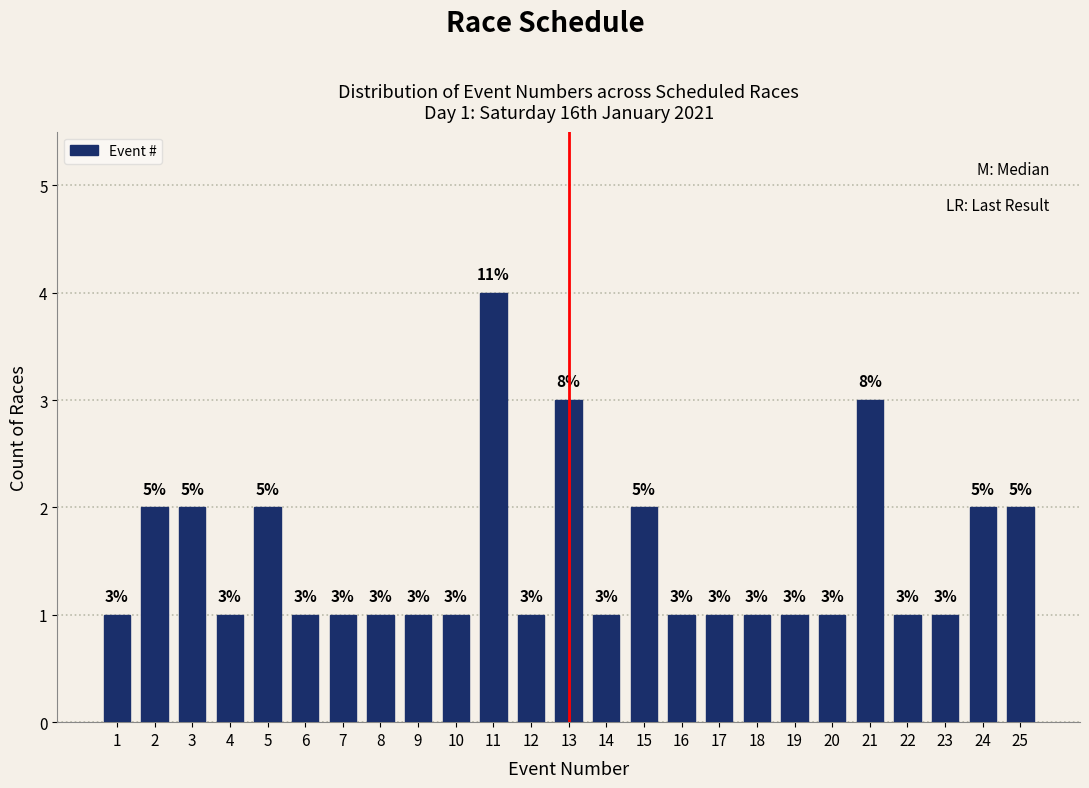

Reading left to right, extract all data points from this chart.

1	2	2	1	2	1	1	1	1	1	4	1	3	1	2	1	1	1	1	1	3	1	1	2	2